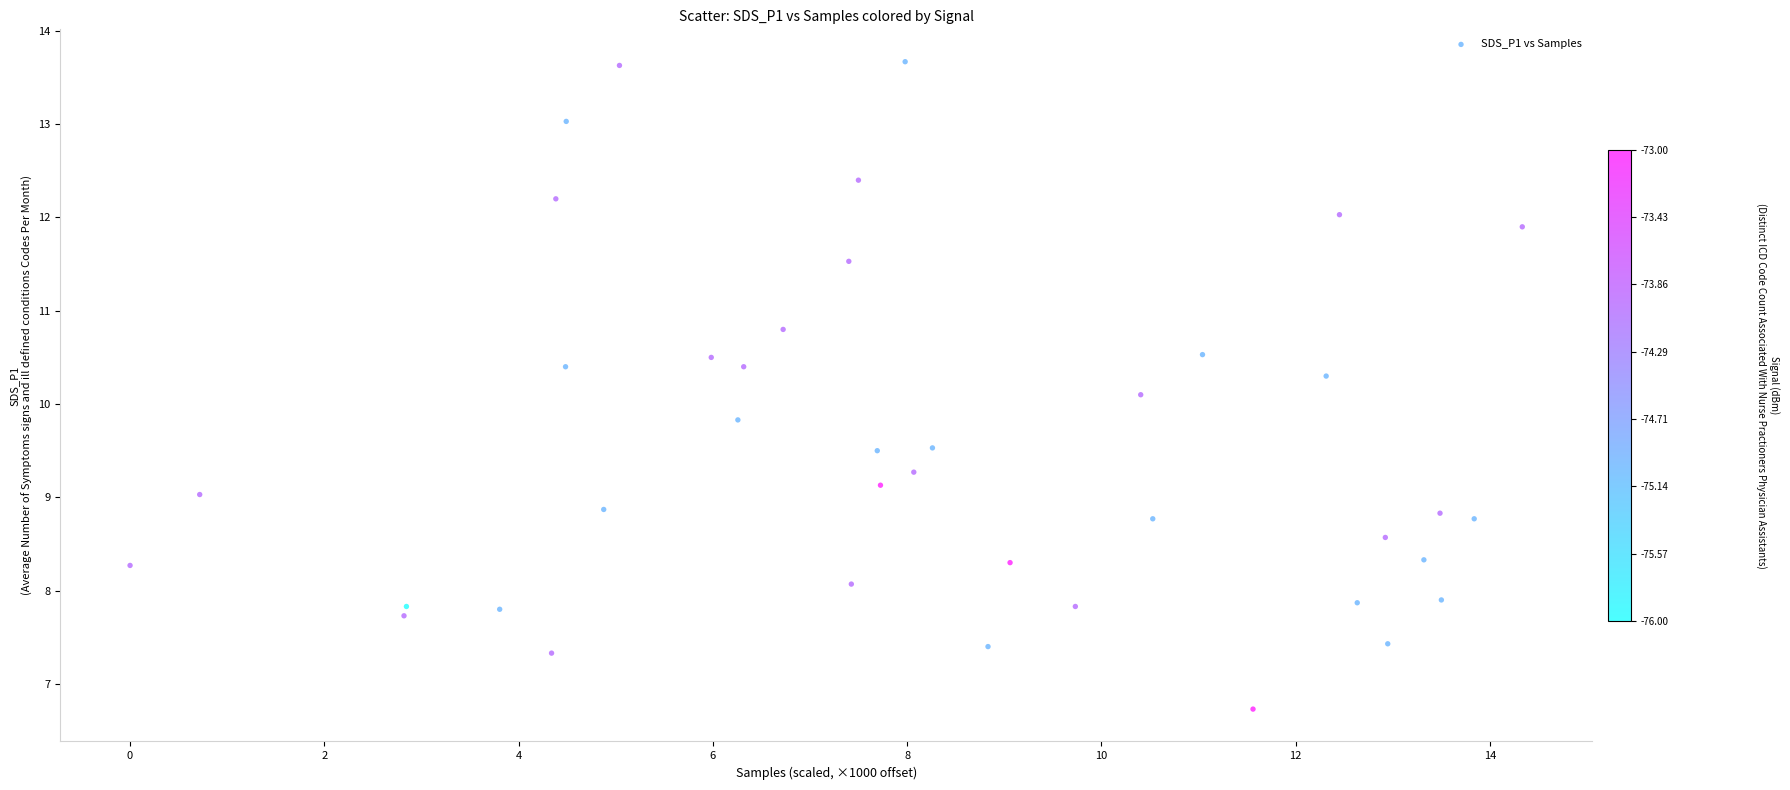

What is the range of Y values (max minus min)?

6.9